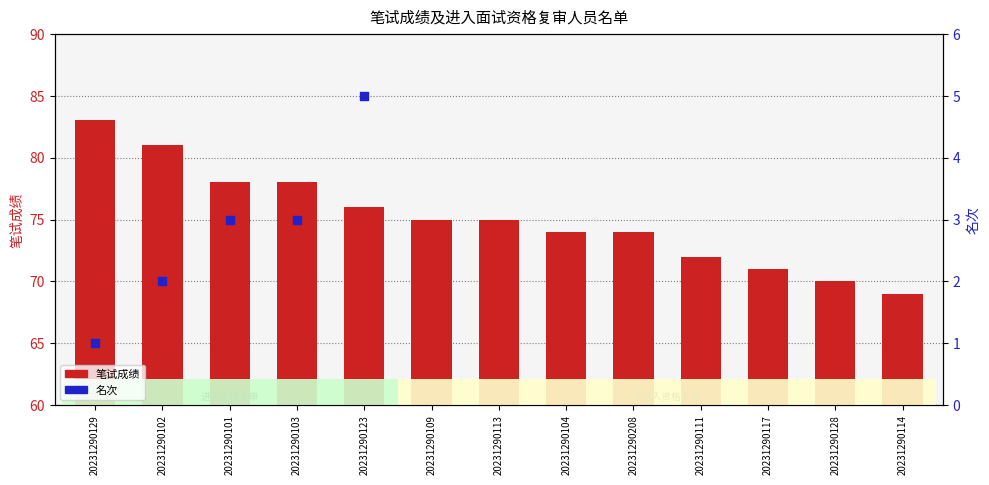

Approximately how many times larger is the value at 20231290102 compared to 20231290104?

1.1